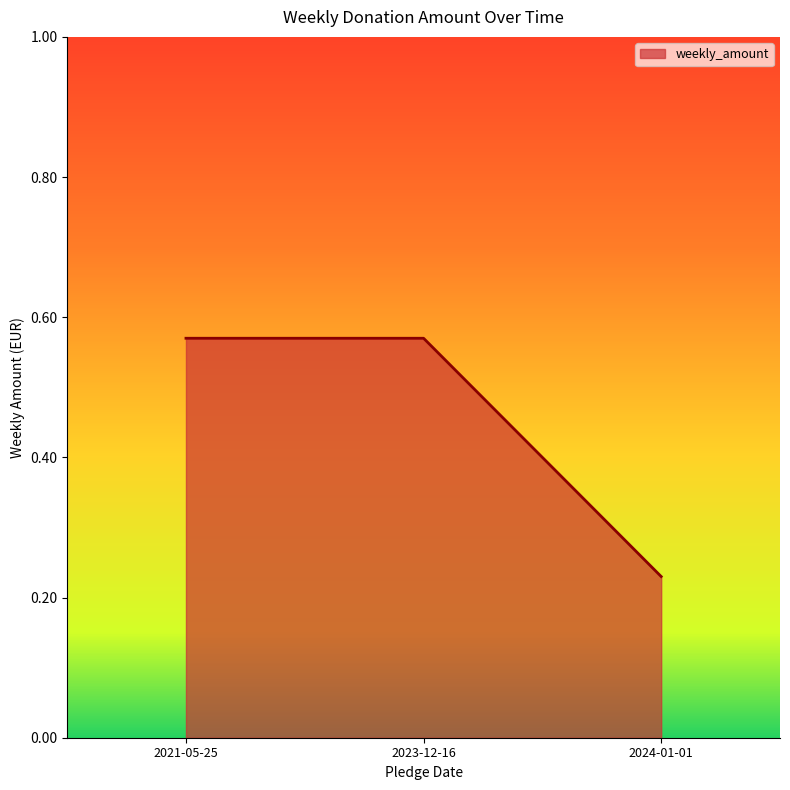

Which category has the lowest value across all series?

2024-01-01